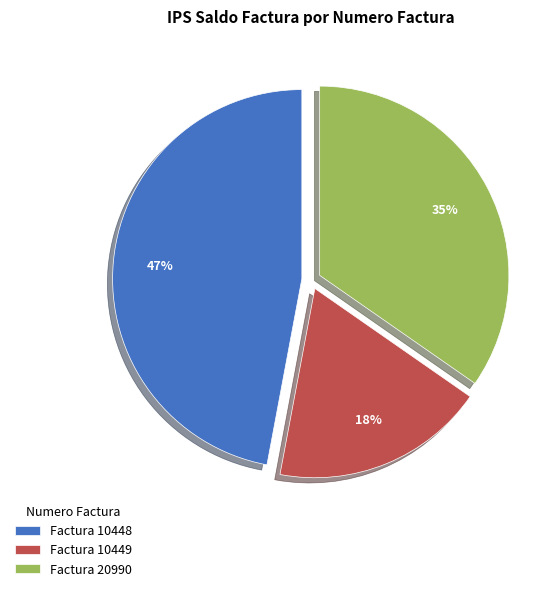

Is the sum of Factura 10448 and Factura 20990 greater than half?

Yes